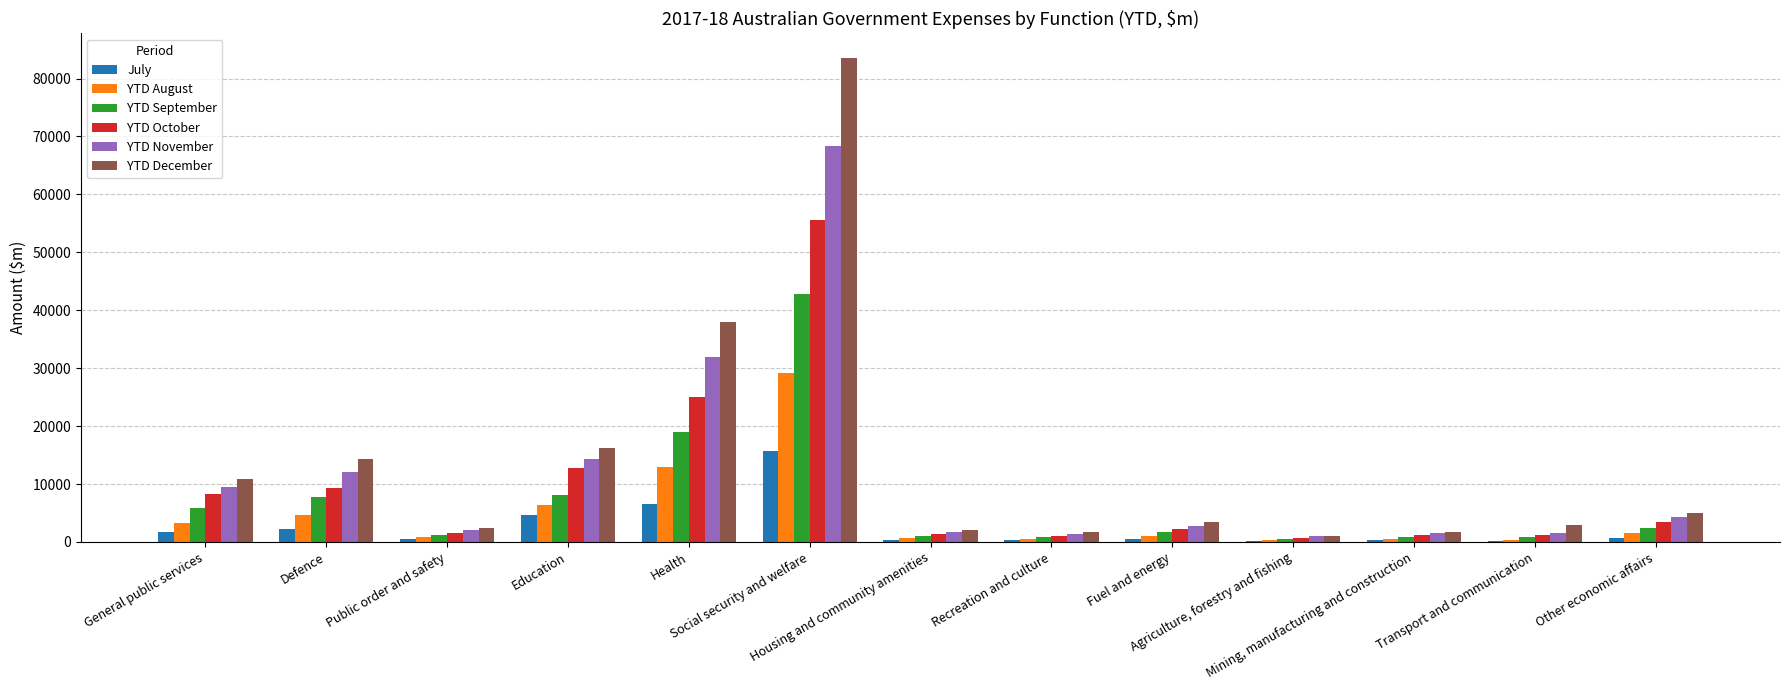

What is the maximum value for YTD August?

29171.9